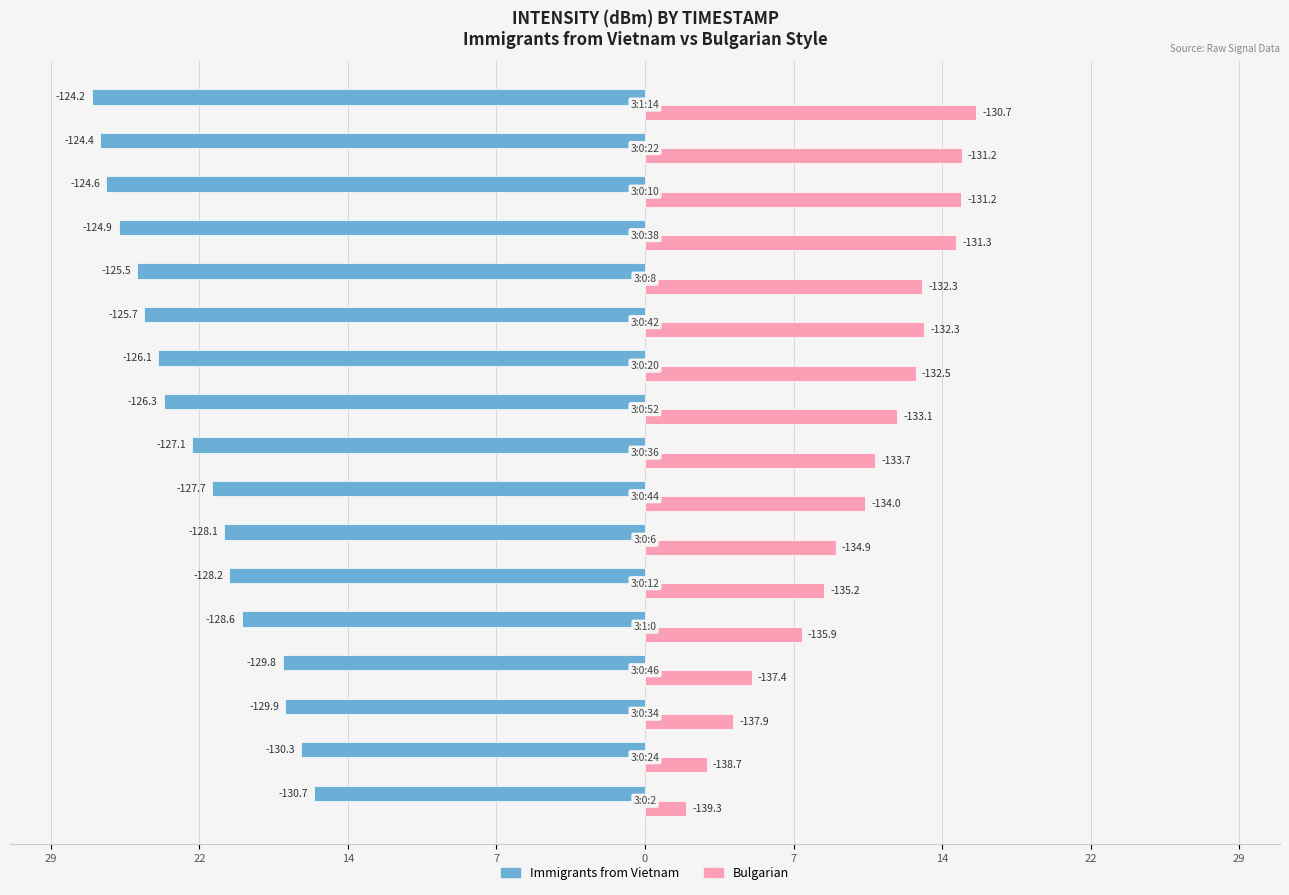

Reading left to right, what are all the values shown in this chart?

Immigrants from Vietnam: -16.2	-16.8	-17.6	-17.7	-19.7	-20.3	-20.6	-21.1	-22.1	-23.5	-23.8	-24.5	-24.8	-25.7	-26.3	-26.6	-27.0
Bulgarian: 2.0	3.0	4.3	5.2	7.7	8.8	9.3	10.8	11.2	12.3	13.2	13.6	13.5	15.2	15.4	15.5	16.2